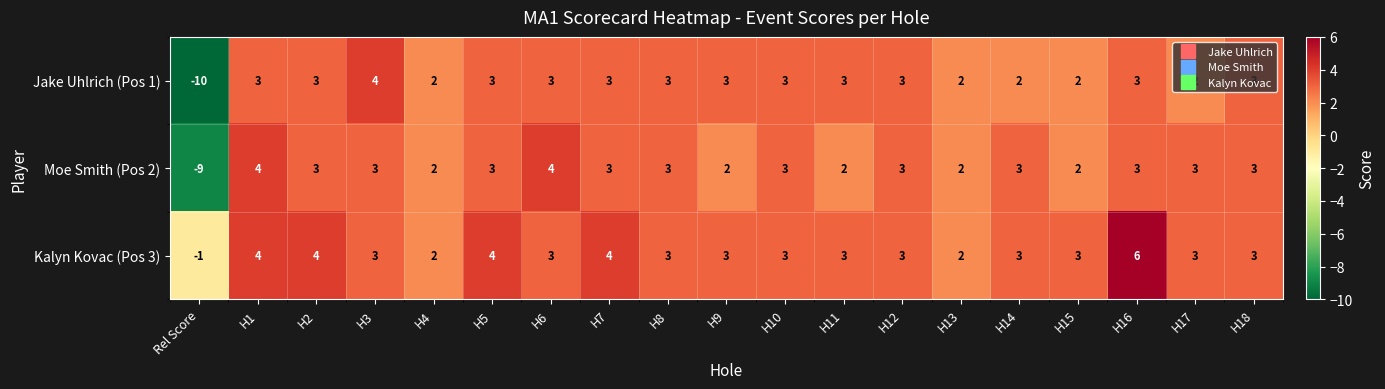

Which series has the largest total across all categories?

Kalyn Kovac (Pos 3)